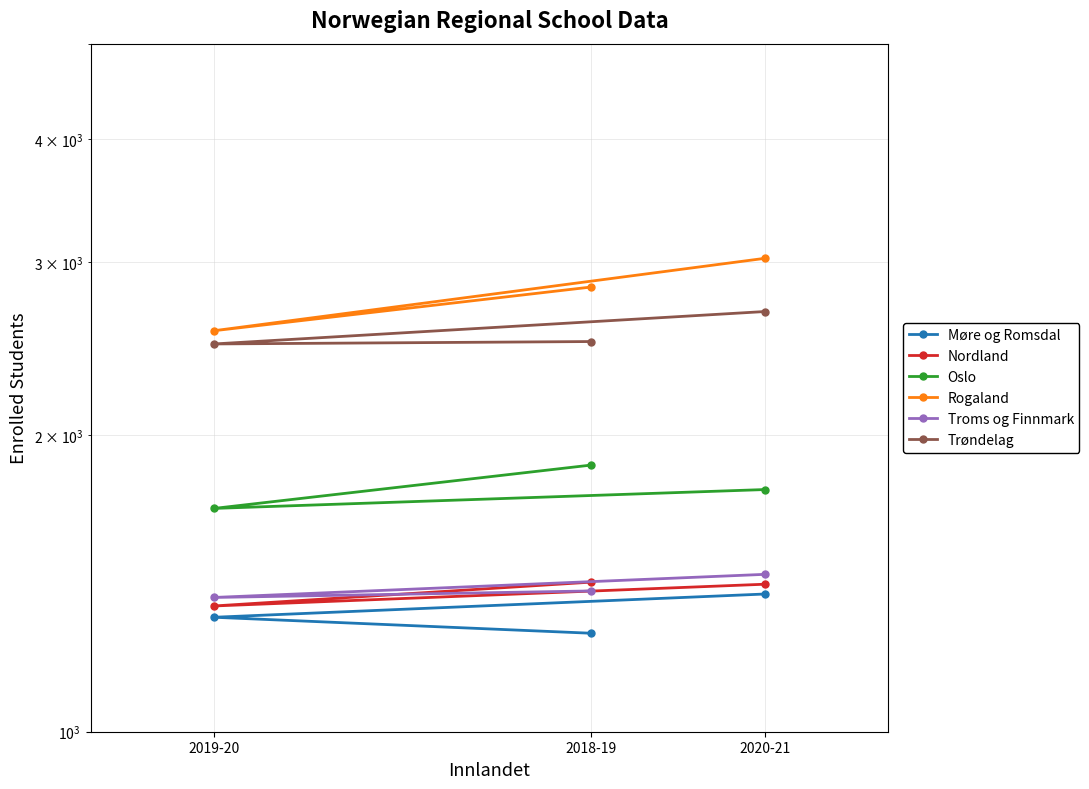

What is the label of the 1st point from the right?

2020-21